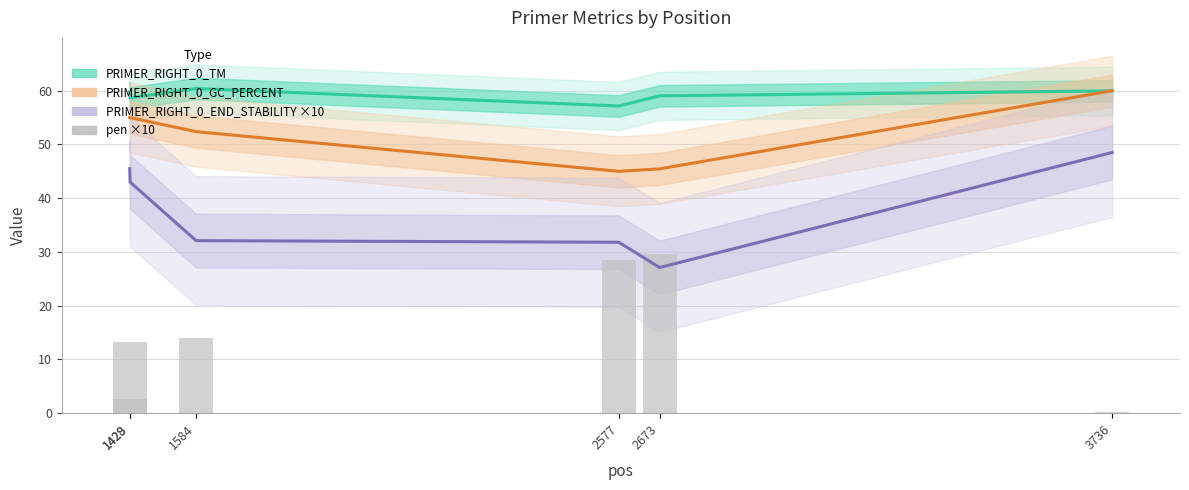

Which has a higher value, 1428 or 1584?

1584